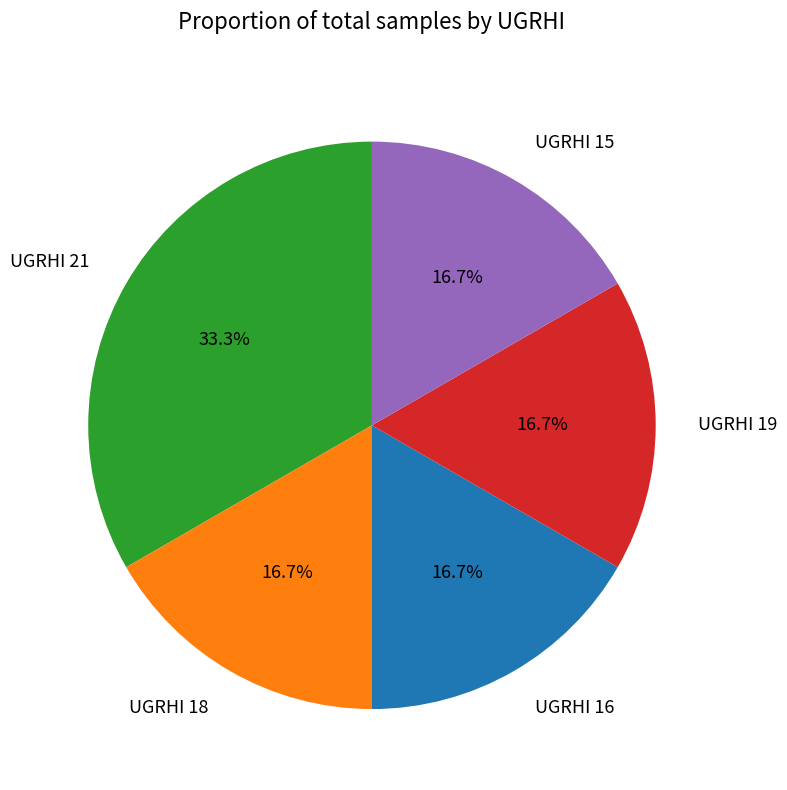

Approximately how many times larger is the value at UGRHI 19 compared to UGRHI 21?

0.5